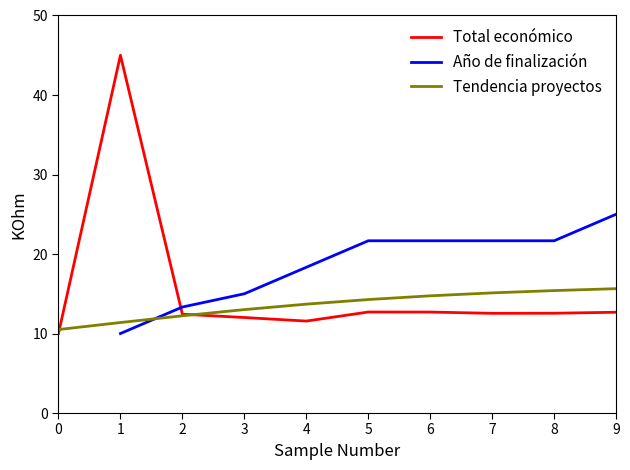

Between 1 and 5, which series saw the biggest shift?

Total económico